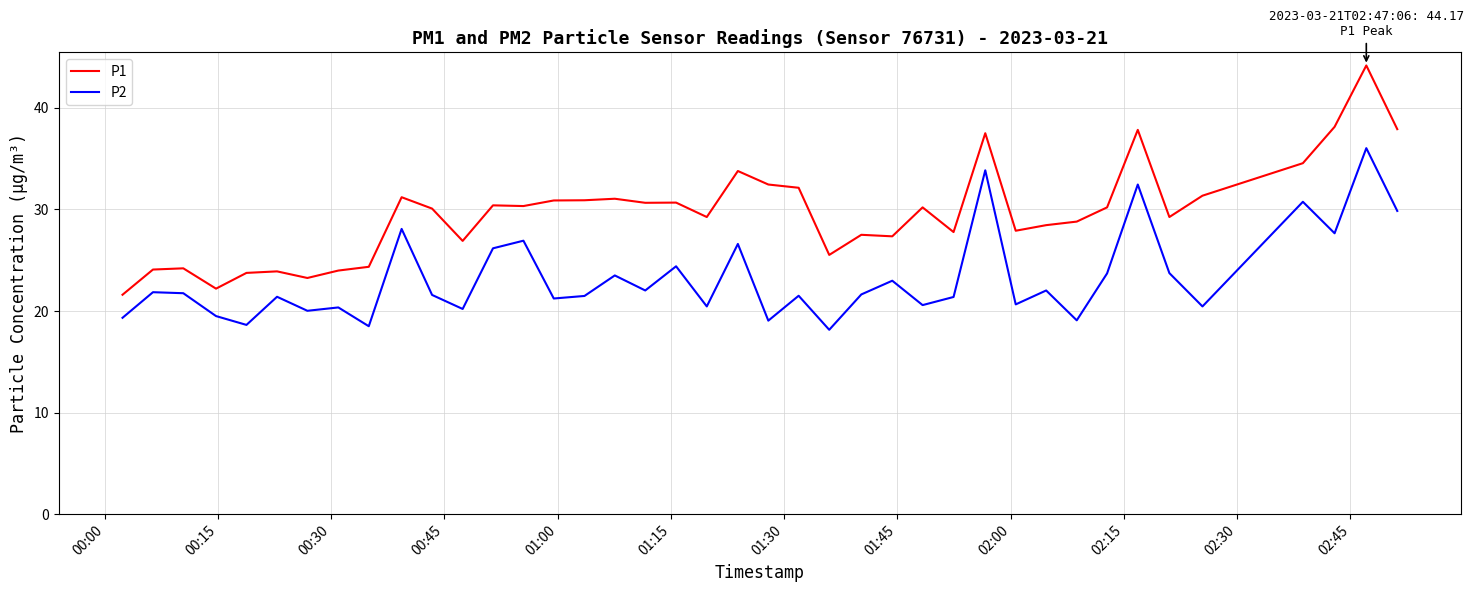

Which series has the widest spread of values?

P1